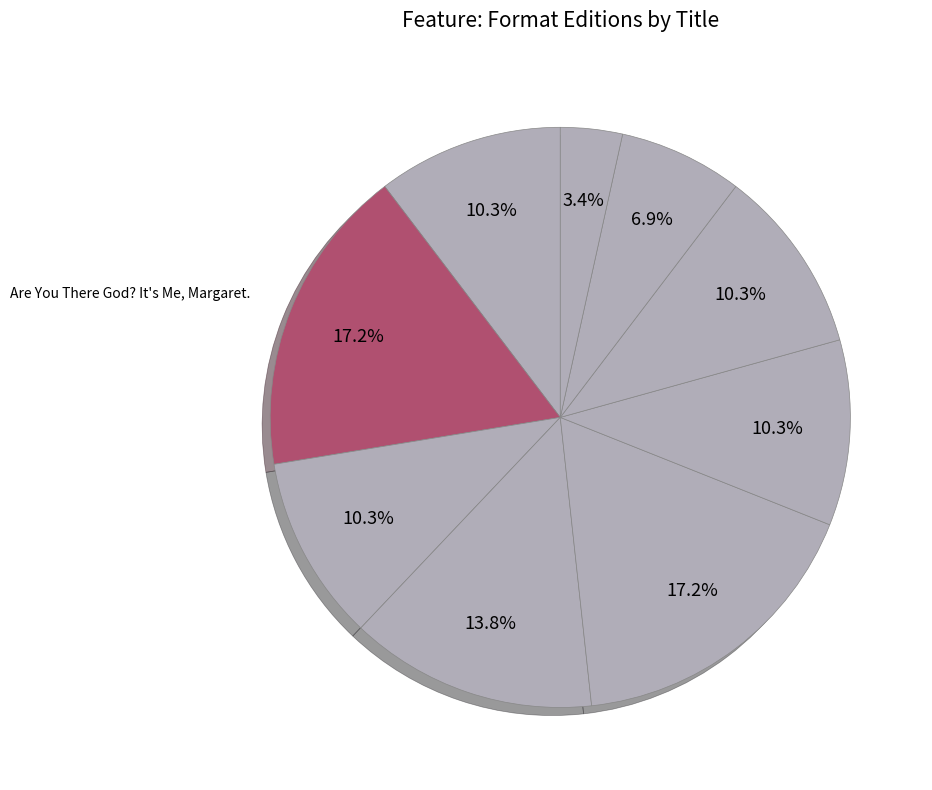

To the nearest percent, what is the difference between the largest and smallest slice percentages?

14%